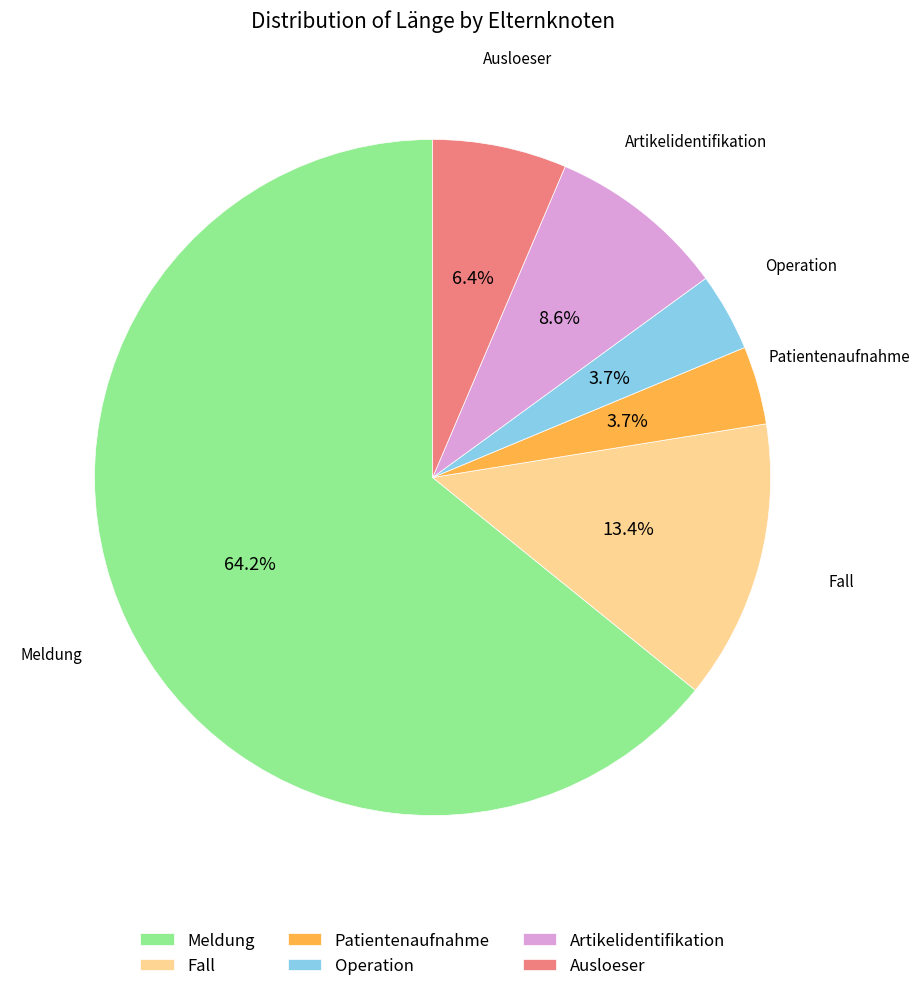

To the nearest percent, what is the difference between the largest and smallest slice percentages?

60%